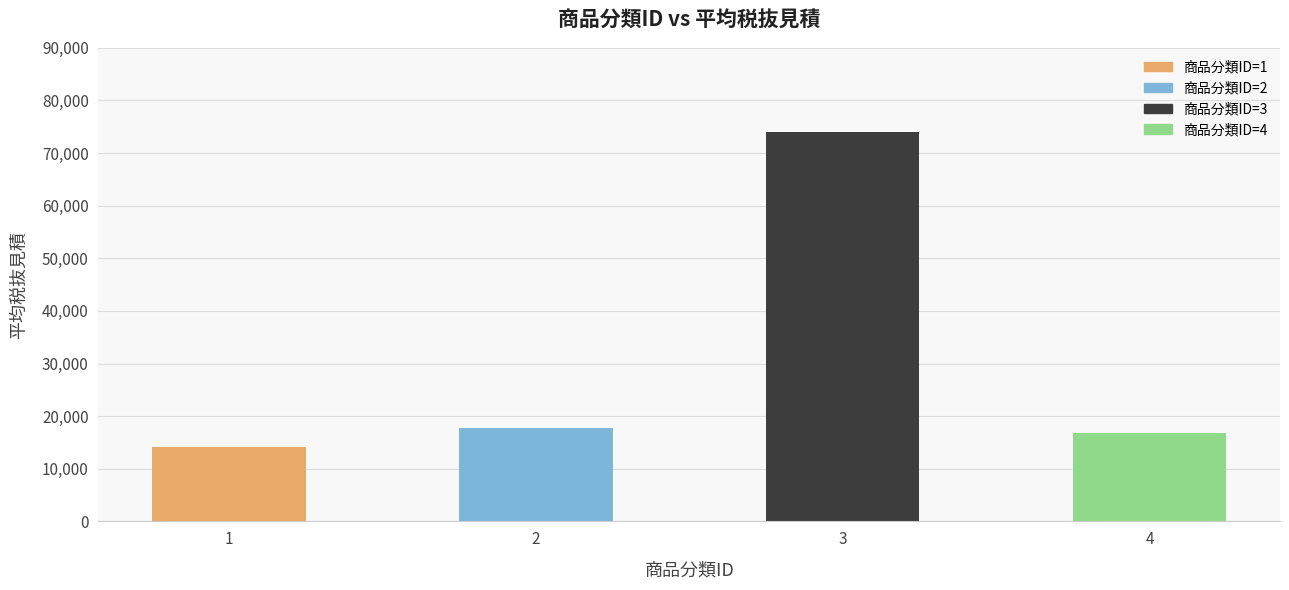

Are the bars horizontal?

No